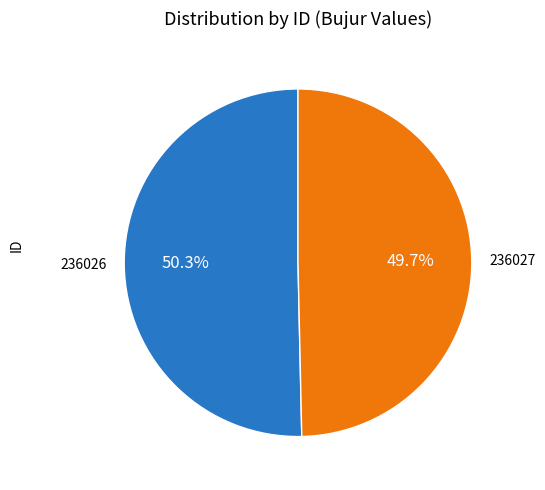

How many segments does this pie chart have?

2